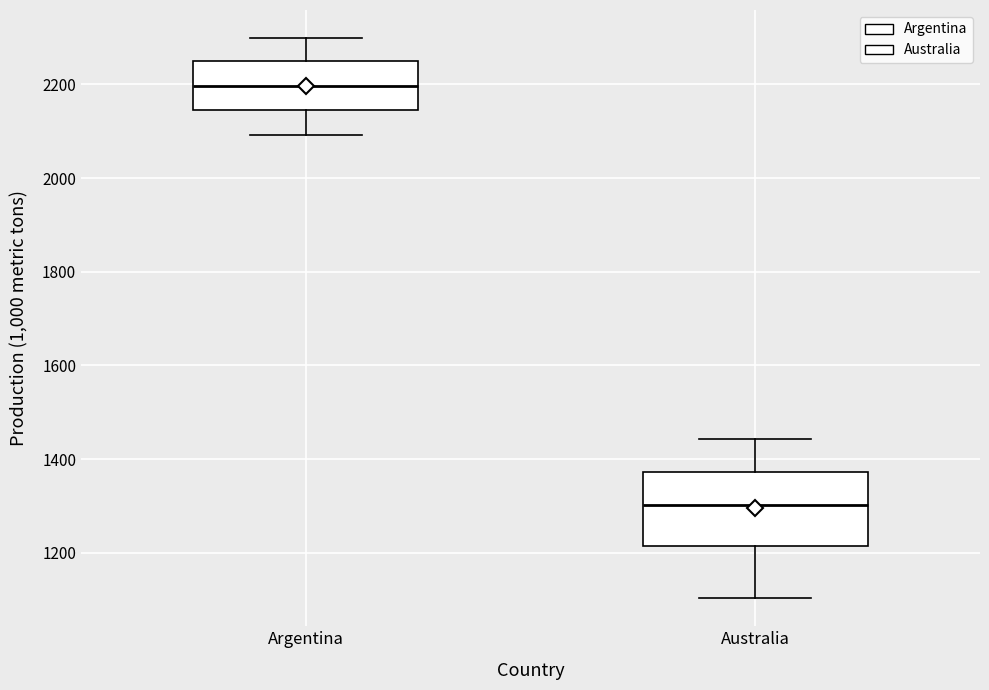

Where does the upper whisker of the box for Australia end on the y-axis? The values are not printed on the chart, so give them approximately, as read against the axis.

1440